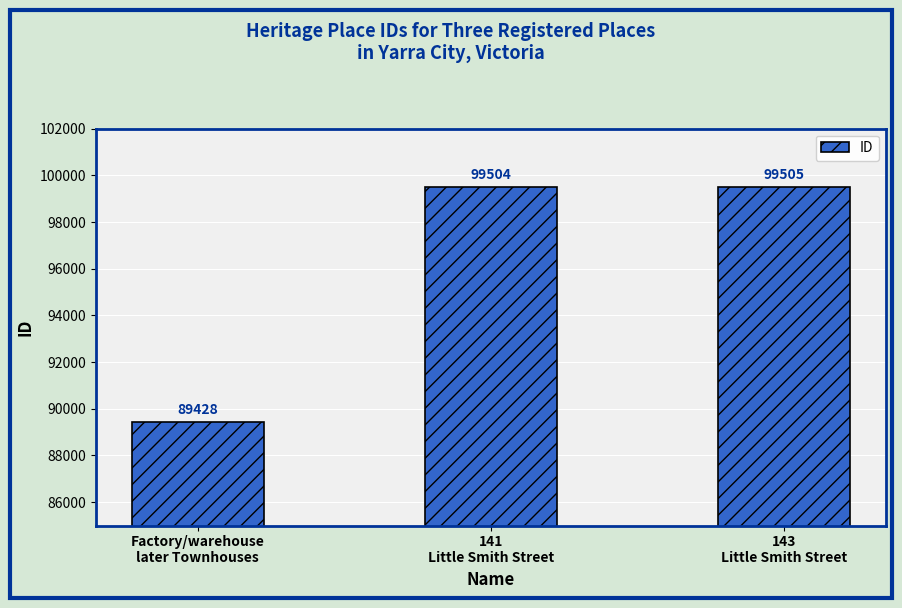

How many values are below 99504?

1